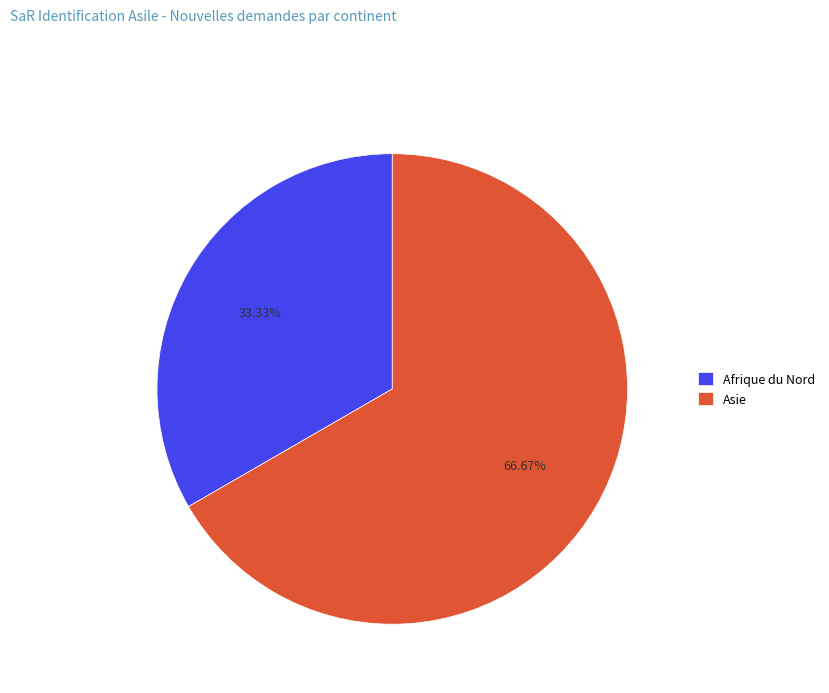

Between Asie and Afrique du Nord, which is larger?

Asie